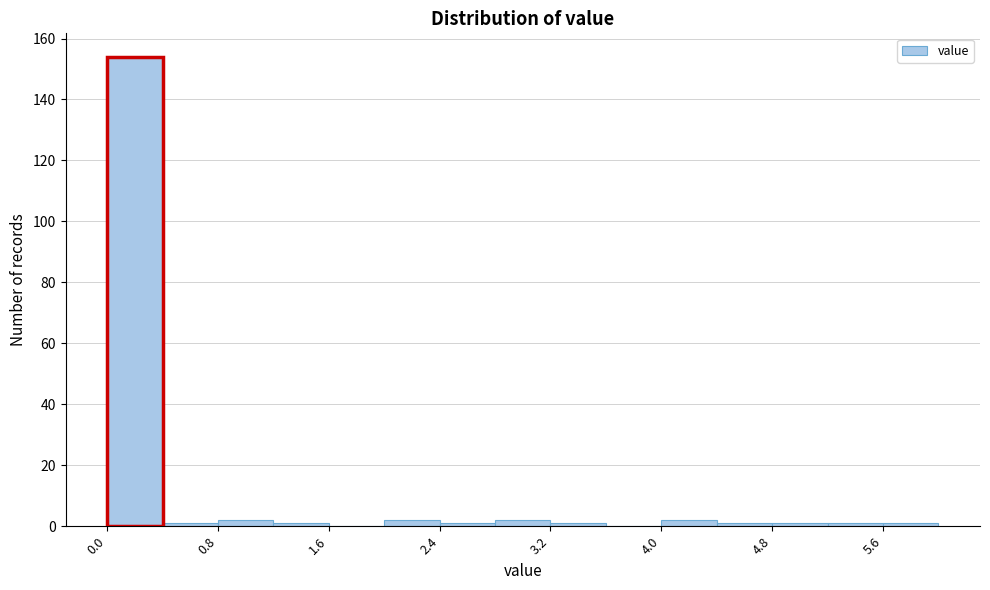

How tall is the bar that spans 2.0 to 2.4 on the x-axis? The values are not printed on the chart, so give them approximately, as read against the axis.

2